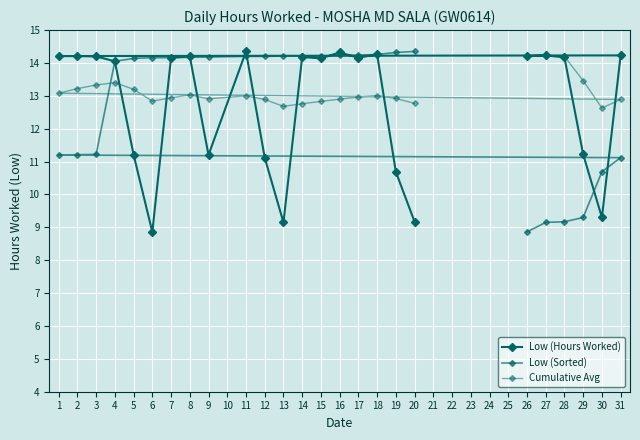

True or false: Low (Sorted) has more than 2 interior local peaks.

False